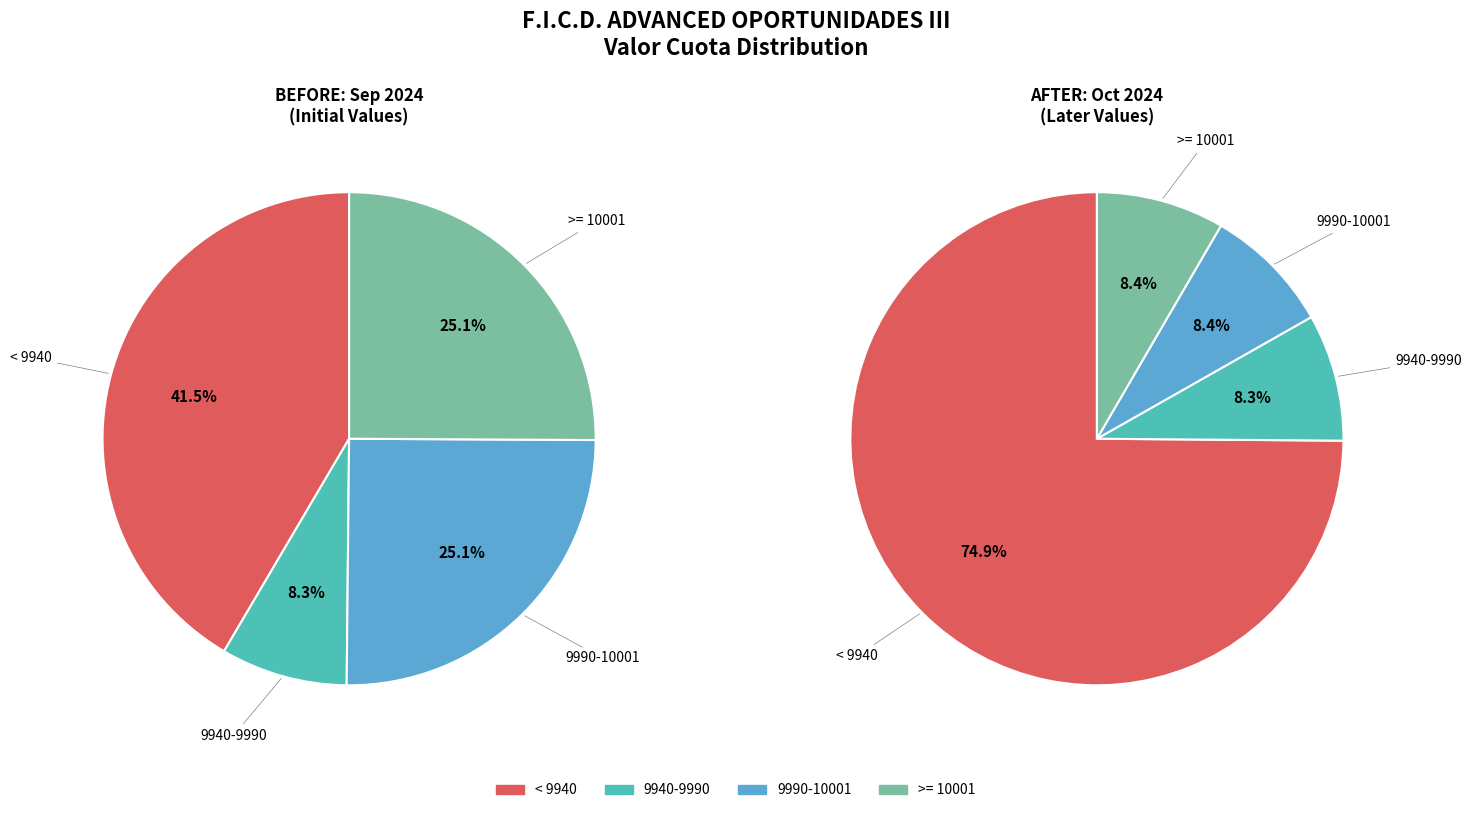

Is there a majority slice in this chart?

No